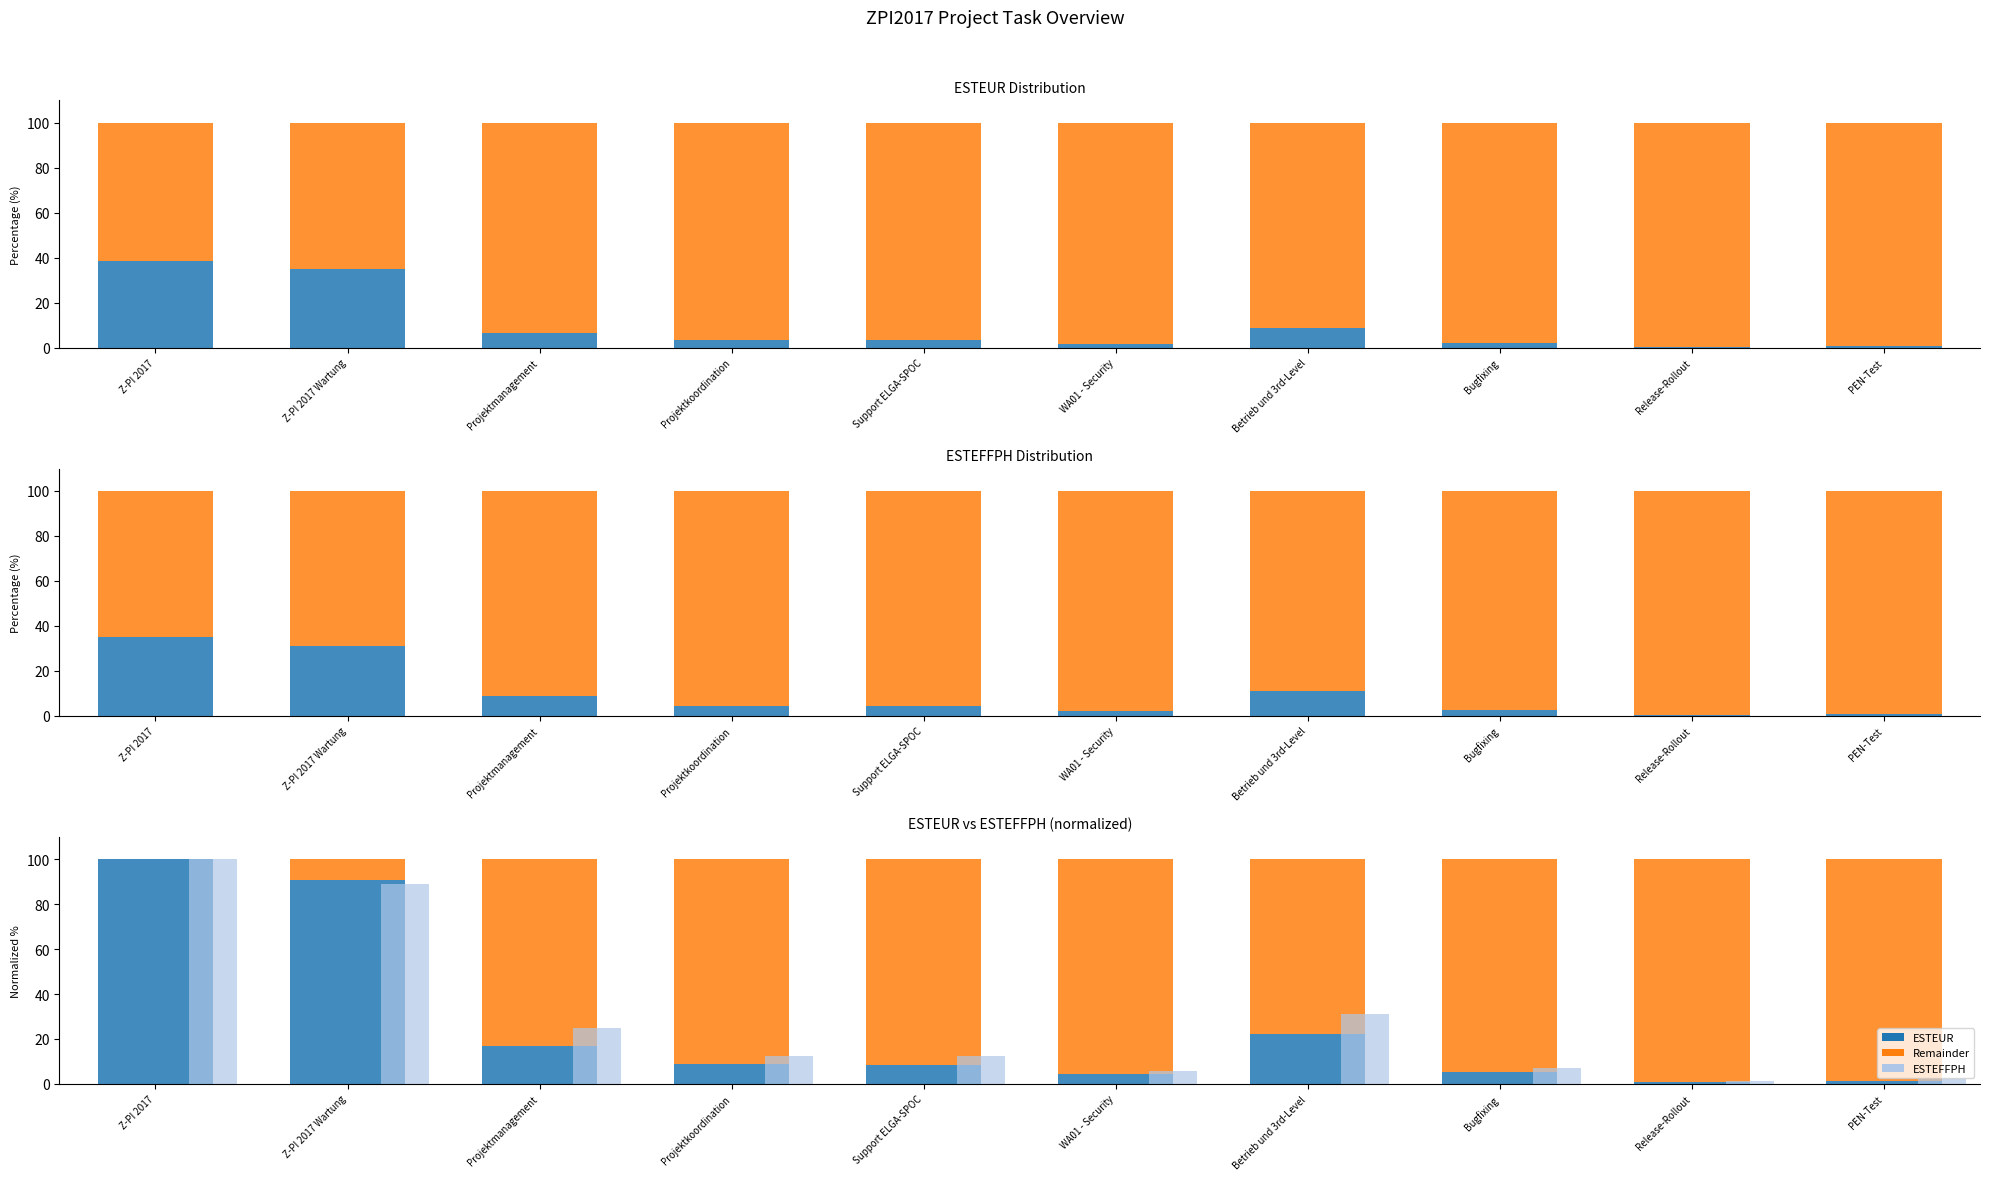

What is the maximum value for Scale Remainder?

99.1